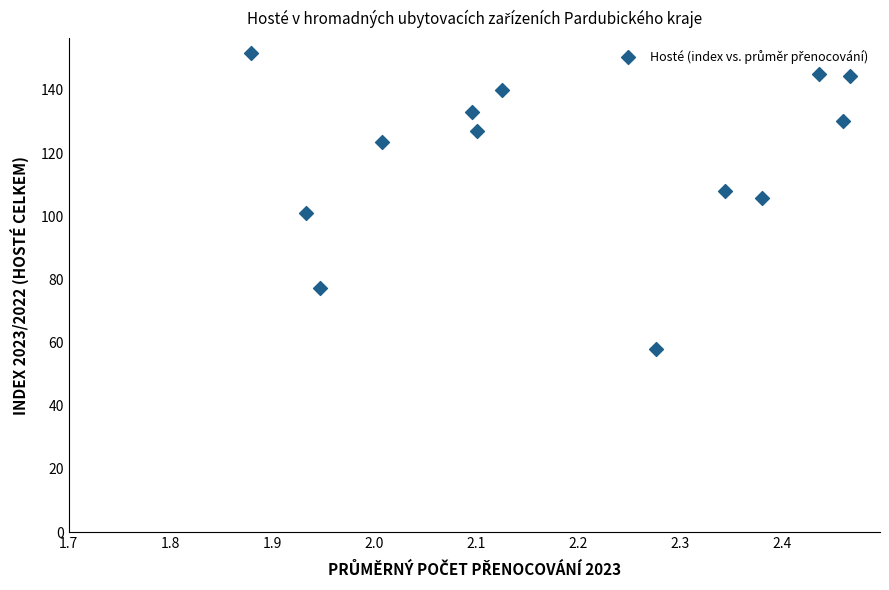

What is the range of Y values (max minus min)?

93.6